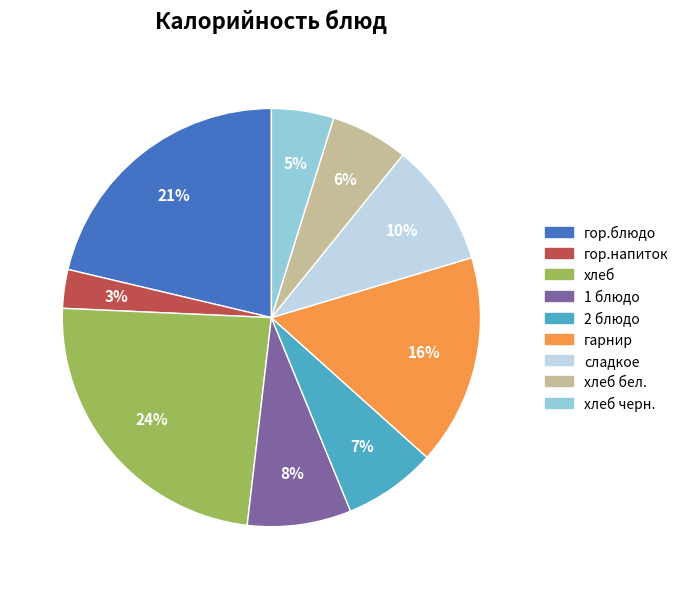

Does any single category account for the majority?

No